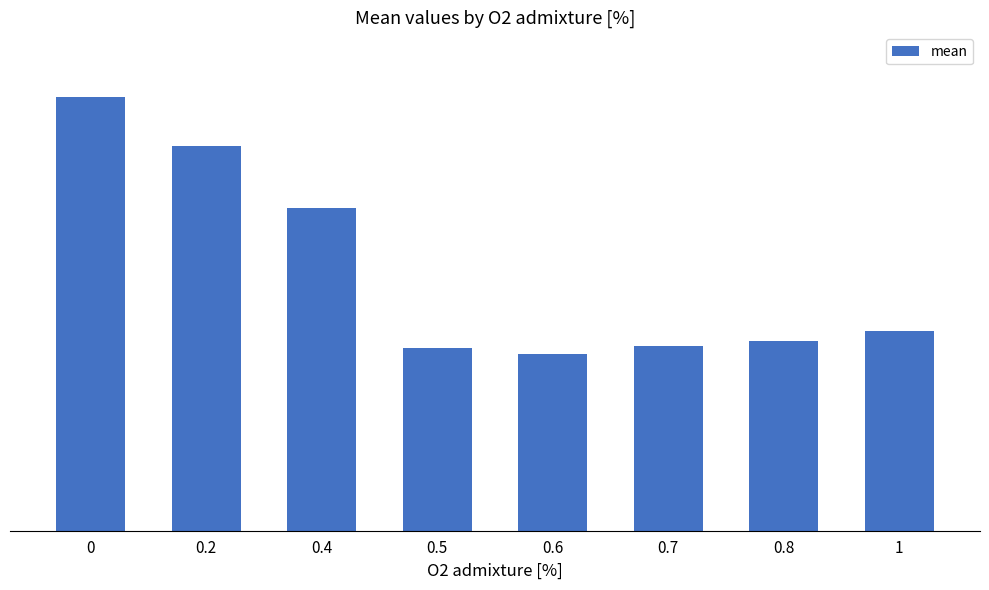

What is the change in value from 0 to 1?

-3.3